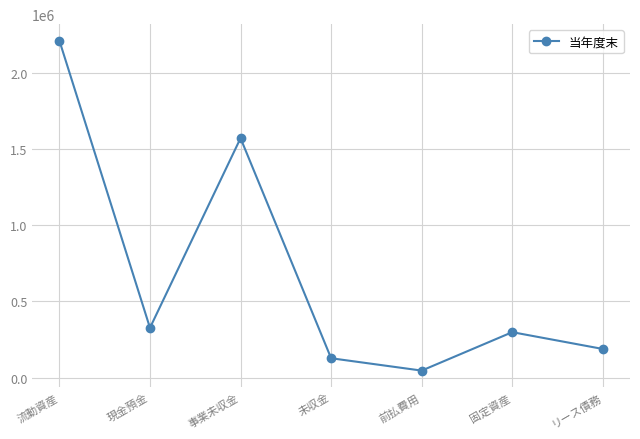

True or false: the data shows 1571930 at 事業未収金.

True